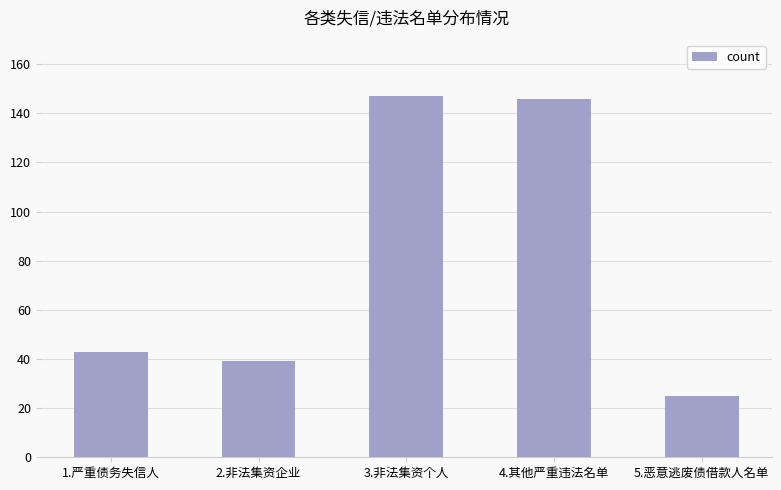

What is the smallest value displayed?

25